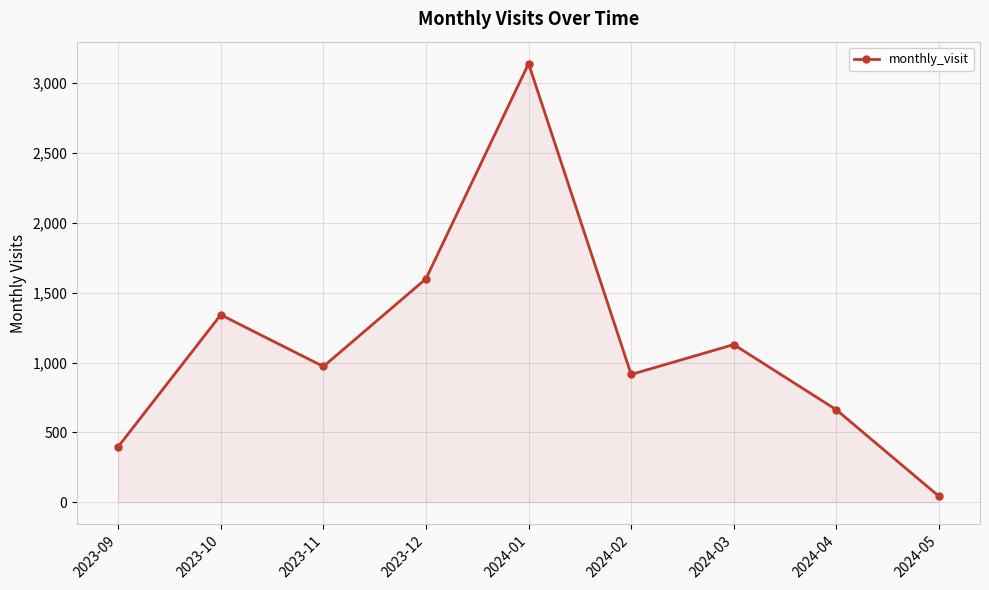

How many interior local valleys (lower than both neighbors) does the data have?

2